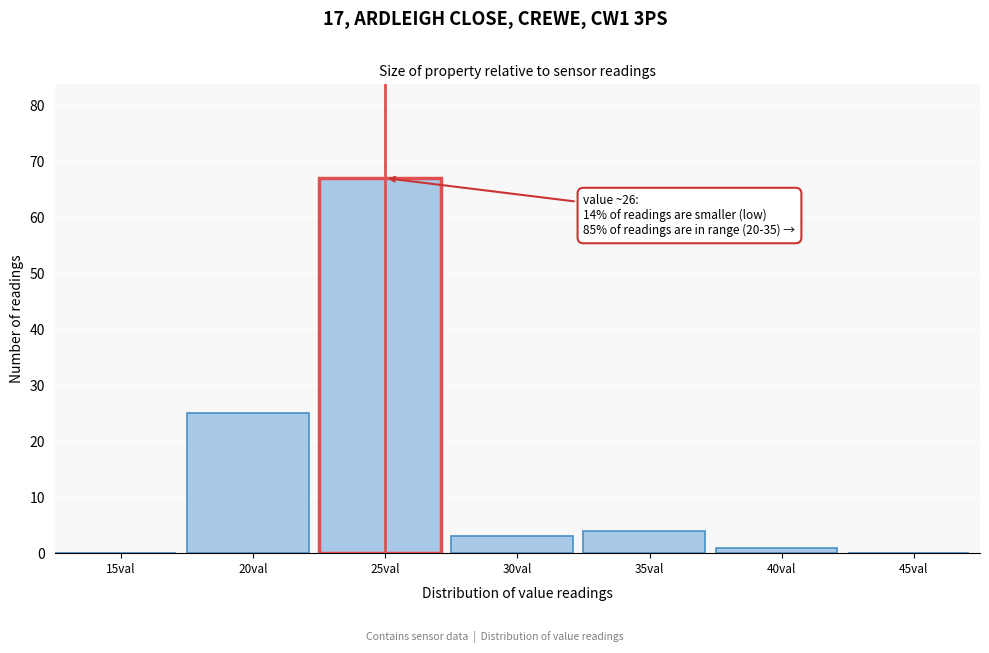

Reading left to right, transcribe all the data shown in this chart.

15val=0	20val=25	25val=67	30val=3	35val=4	40val=1	45val=0